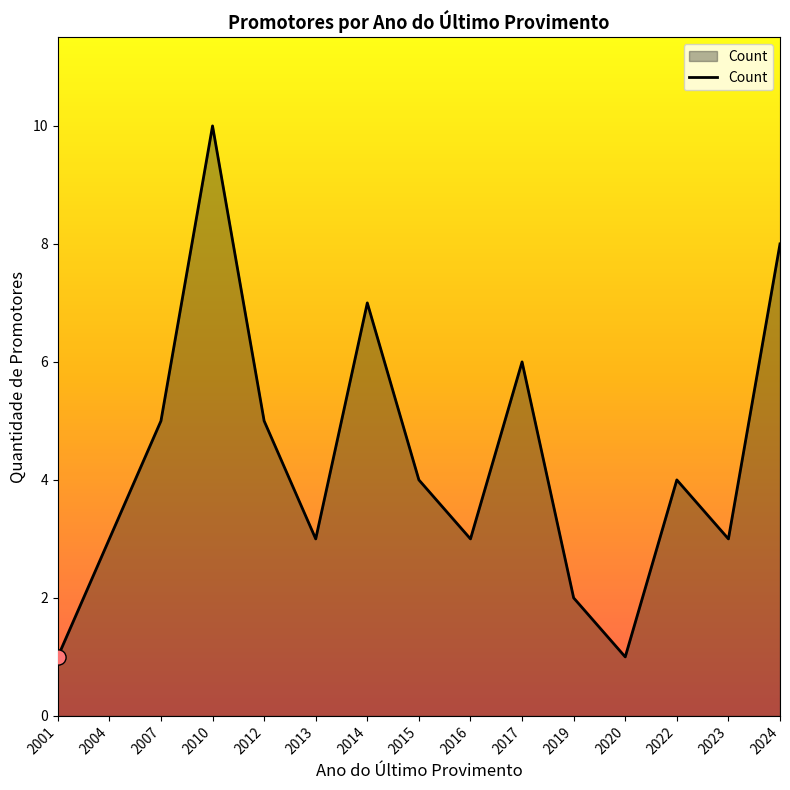

Between 2004 and 2020, which is larger?

2004